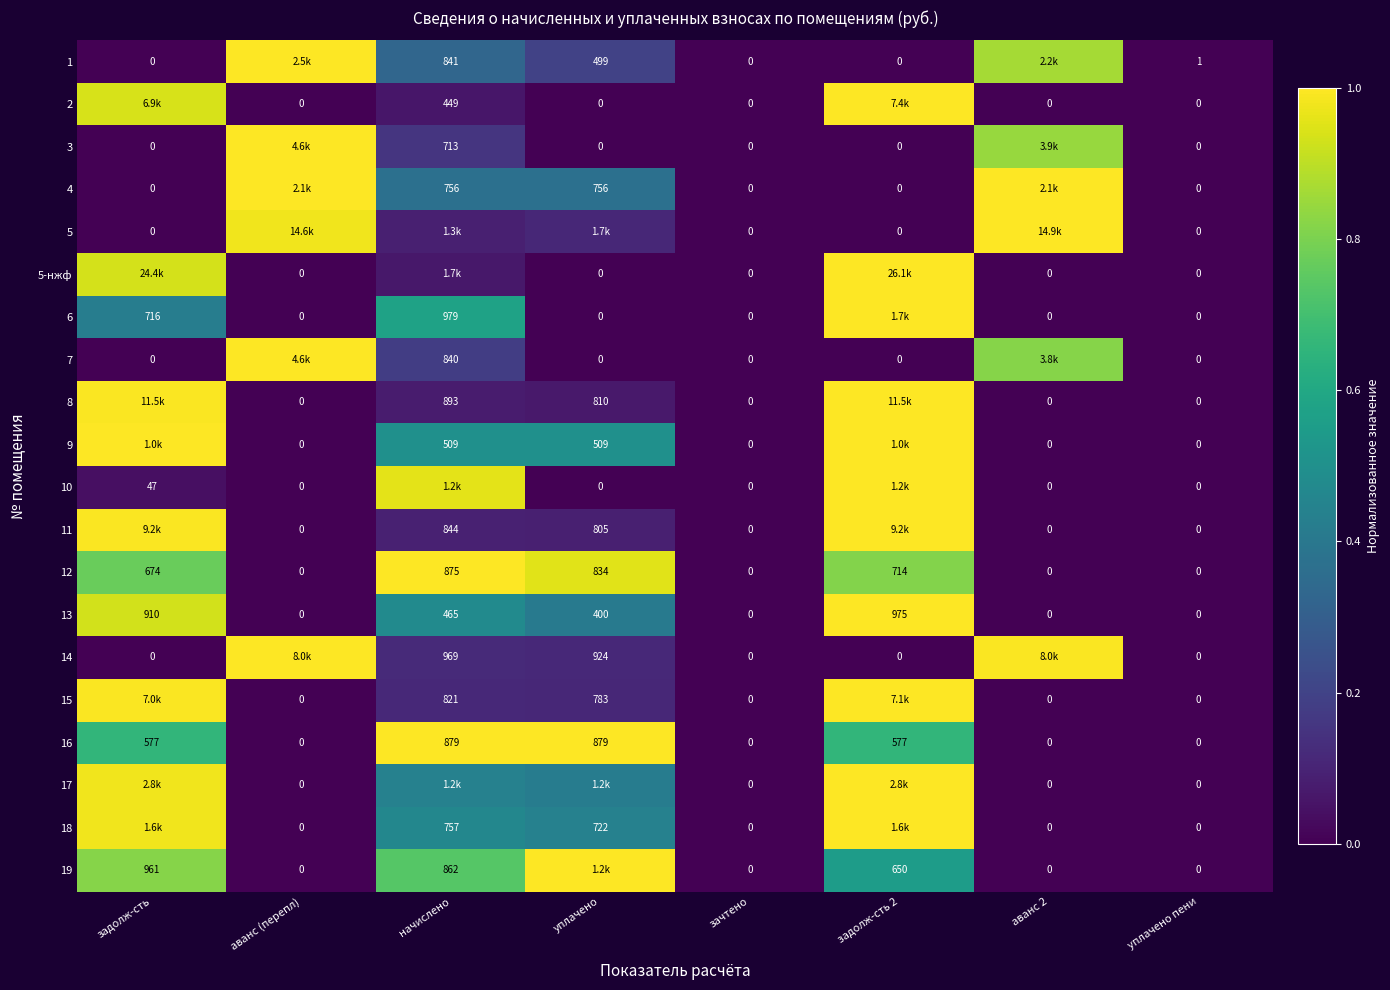

True or false: 13 has a value of 0.5 at уплачено.

False